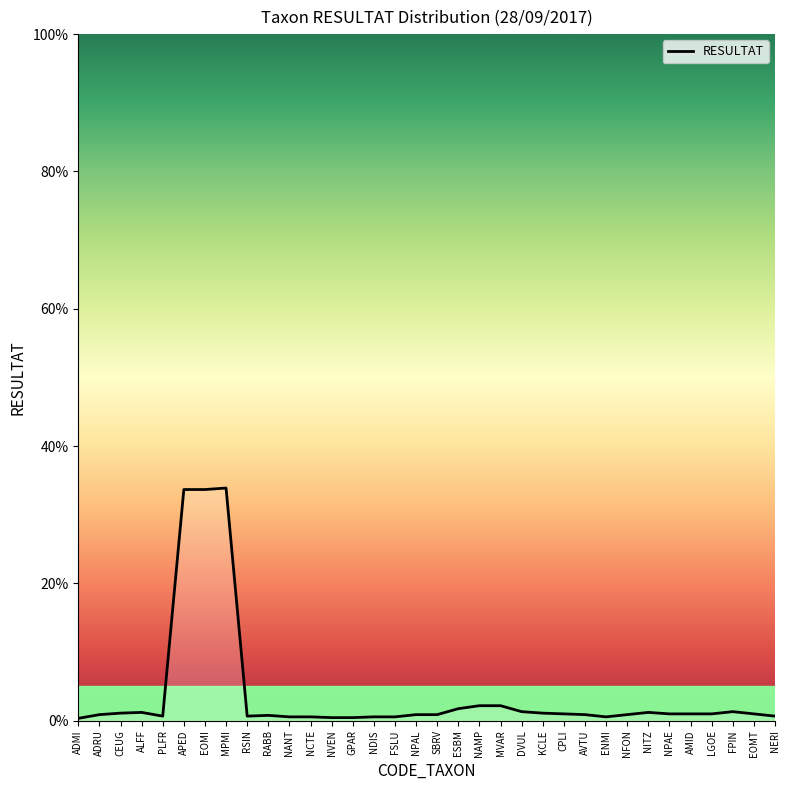

What is the label of the 6th point from the right?

NPAE